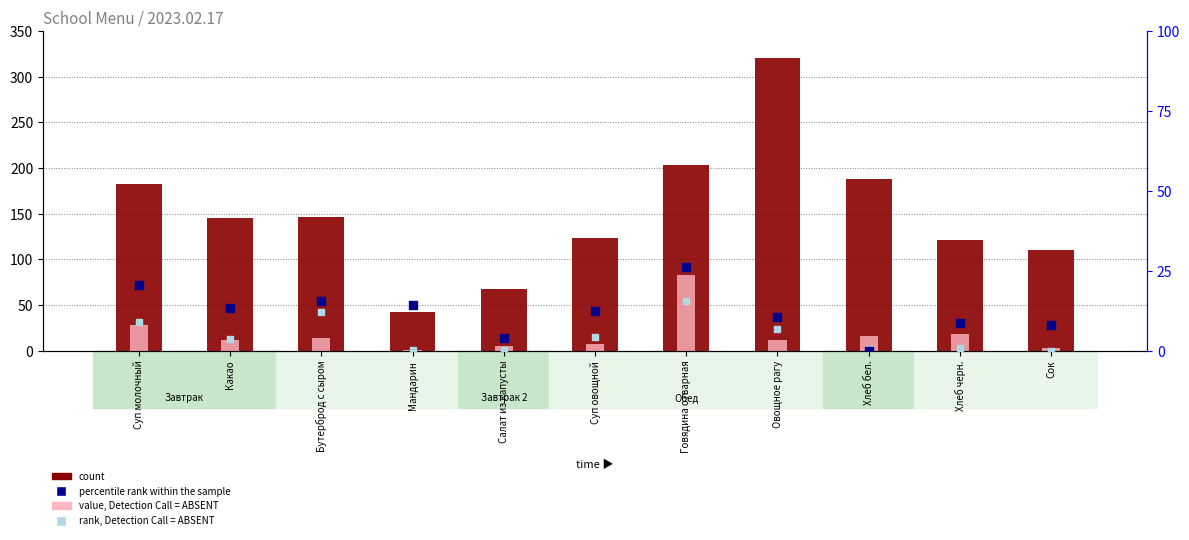

At how many categories does at least one series exceed 163?

4